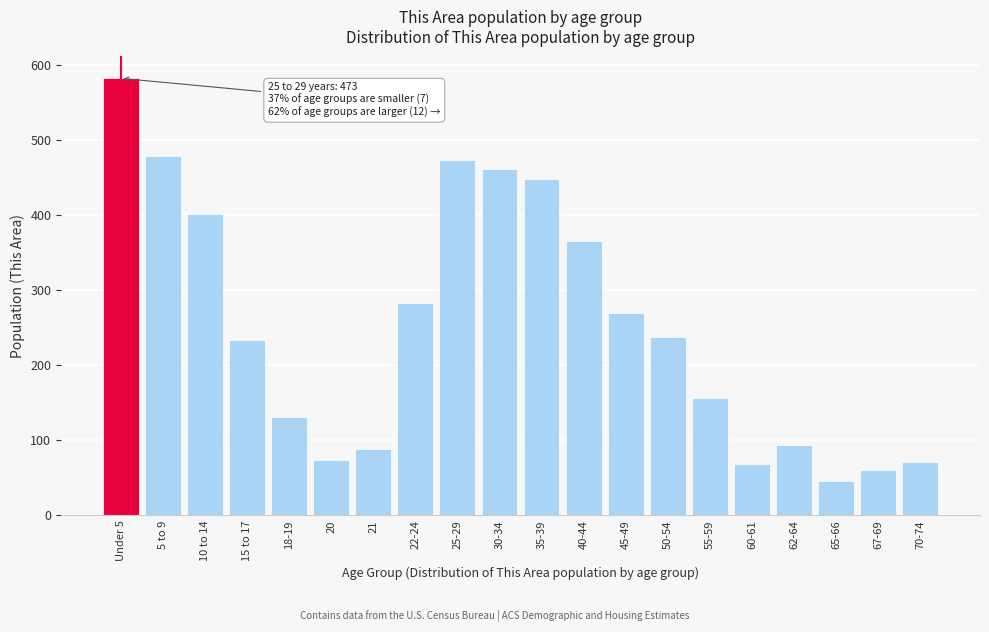

Which category has the highest value across all series?

Under 5